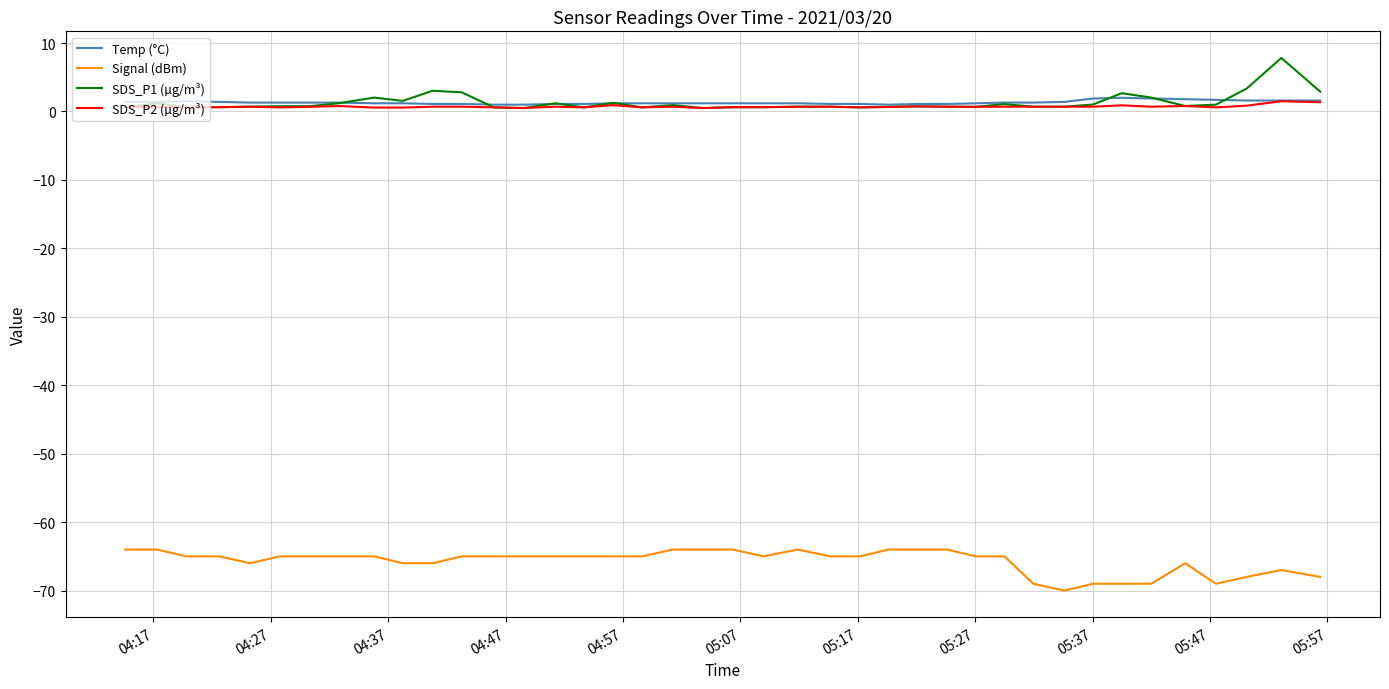

What is the maximum value for SDS_P1 (µg/m³)?

7.8